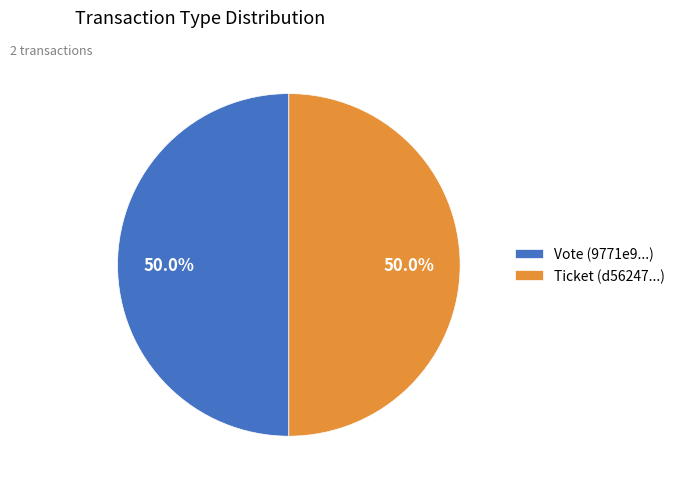

How many slices are in this pie chart?

2